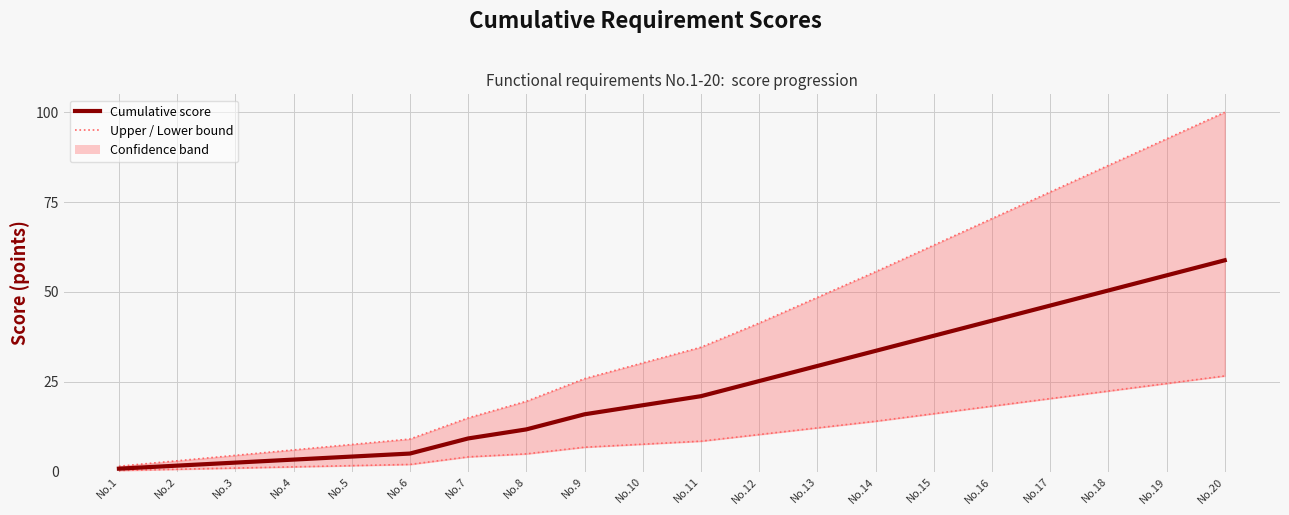

True or false: Upper bound has a value of 41.3 at No.12.

True